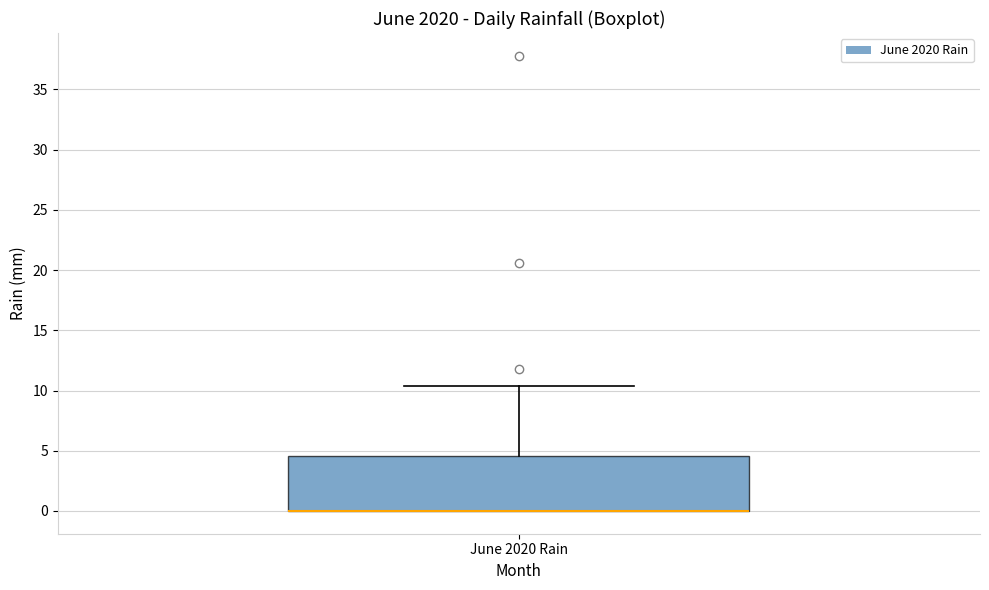

Where is the lower edge of the box for June 2020 Rain on the y-axis? The values are not printed on the chart, so give them approximately, as read against the axis.

0.0